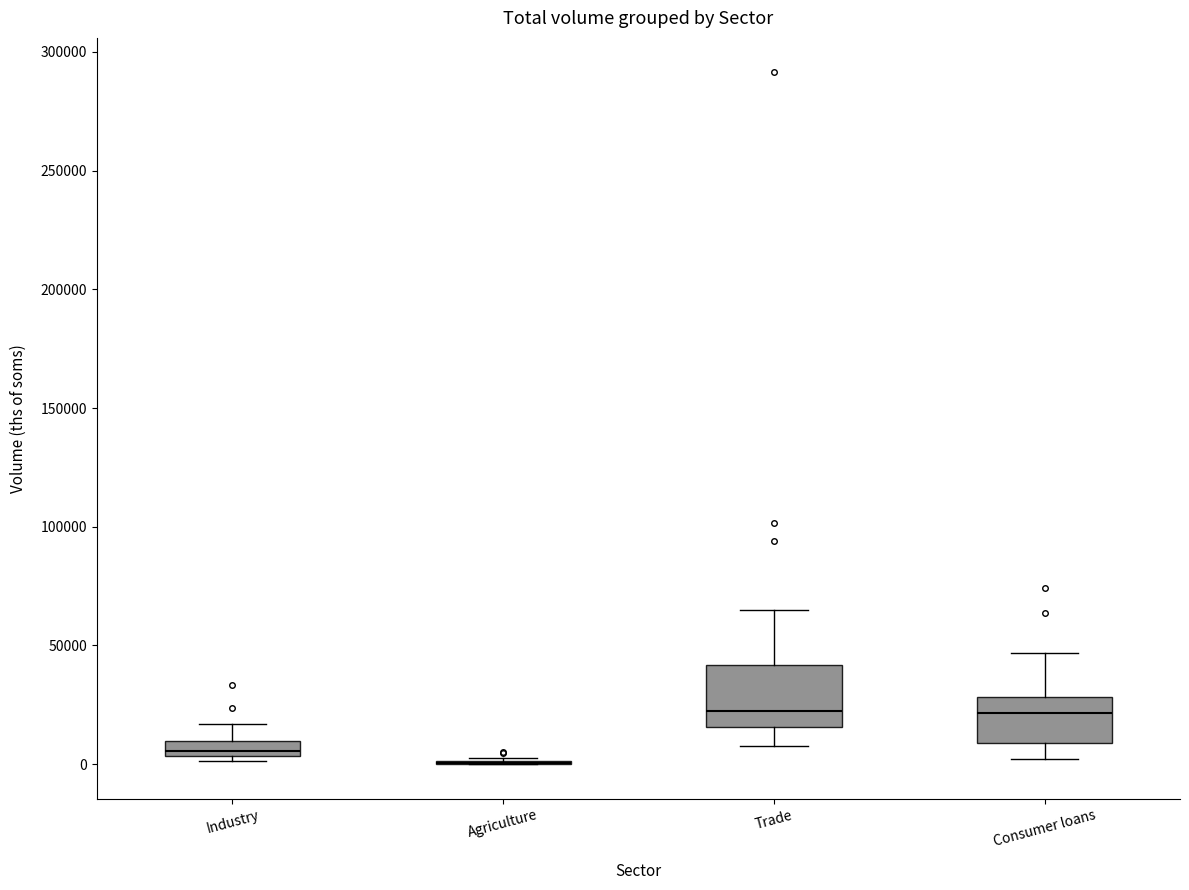

Comparing the boxes themselves (not the whiskers), which one is the tallest?

Trade